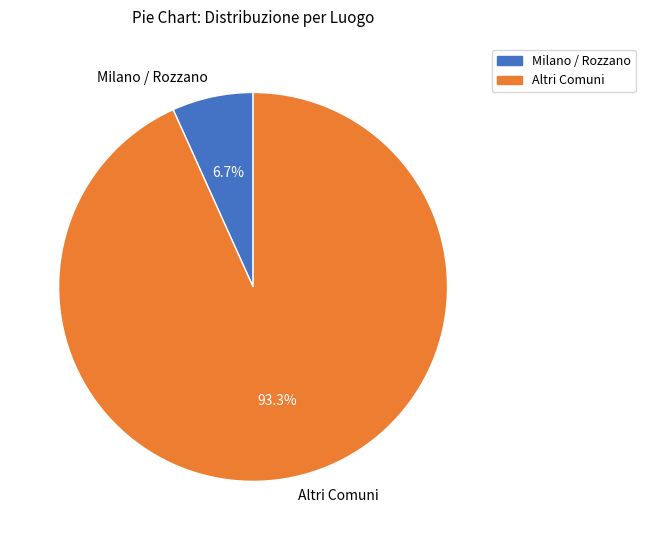

What portion of the pie excludes Altri Comuni?

6.7%